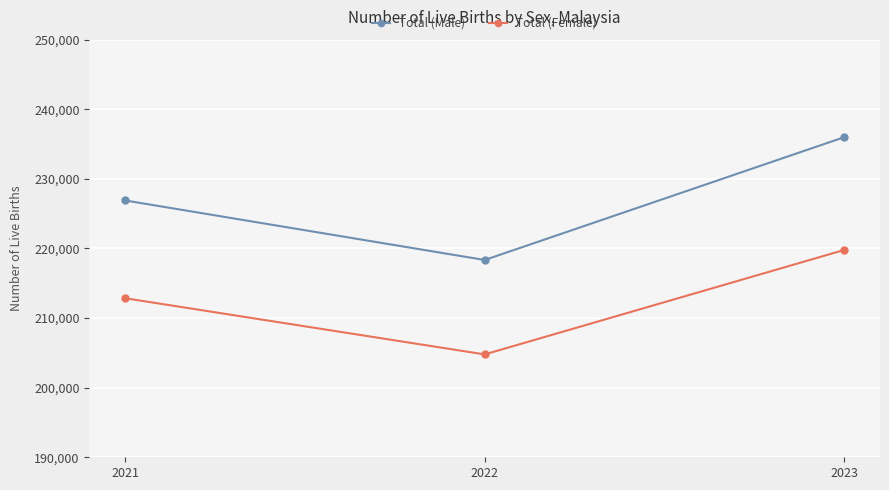

Count the number of data series in this chart.

2